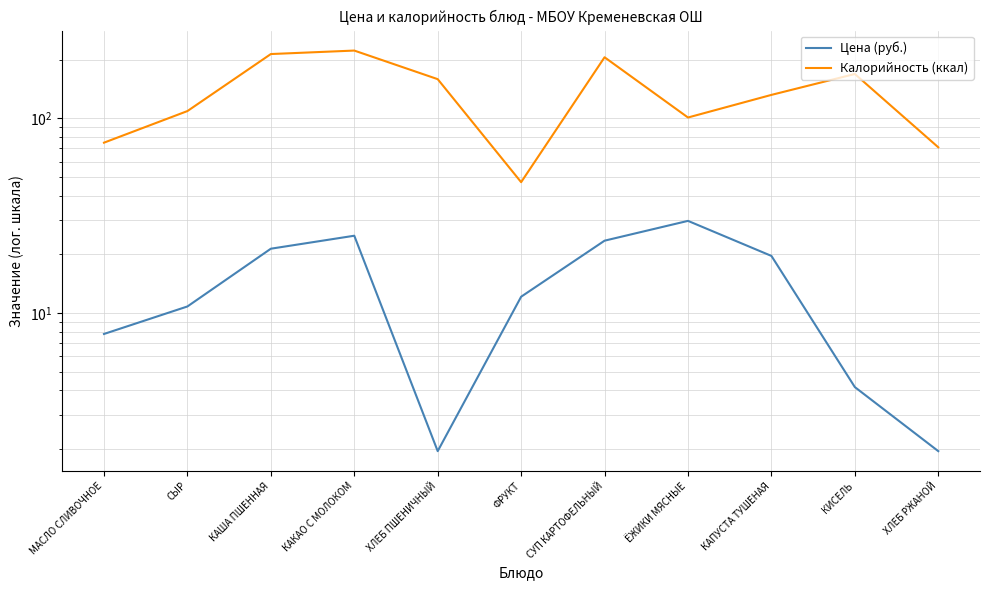

Which category has the highest value across all series?

КАКАО С МОЛОКОМ